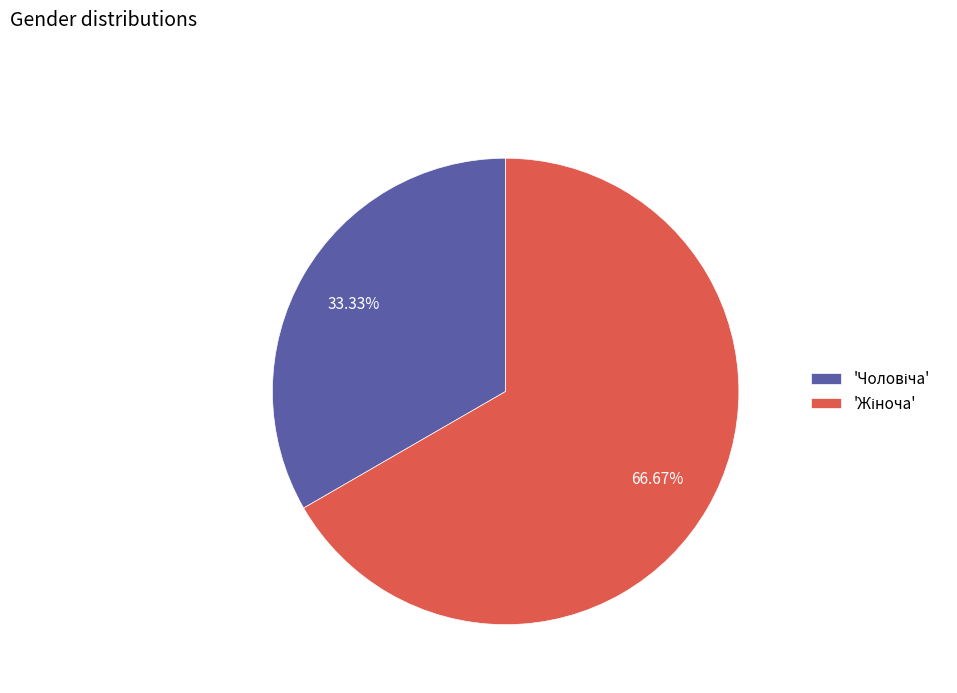

Is there any slice that represents more than half of the pie?

Yes